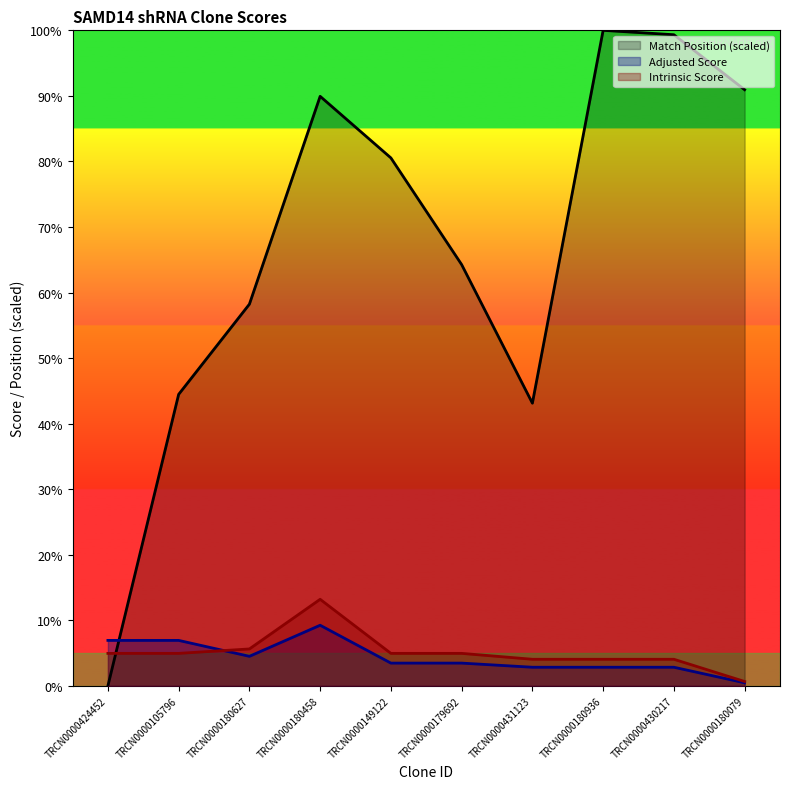

How many intersections are there between Adjusted Score and Intrinsic Score?

1